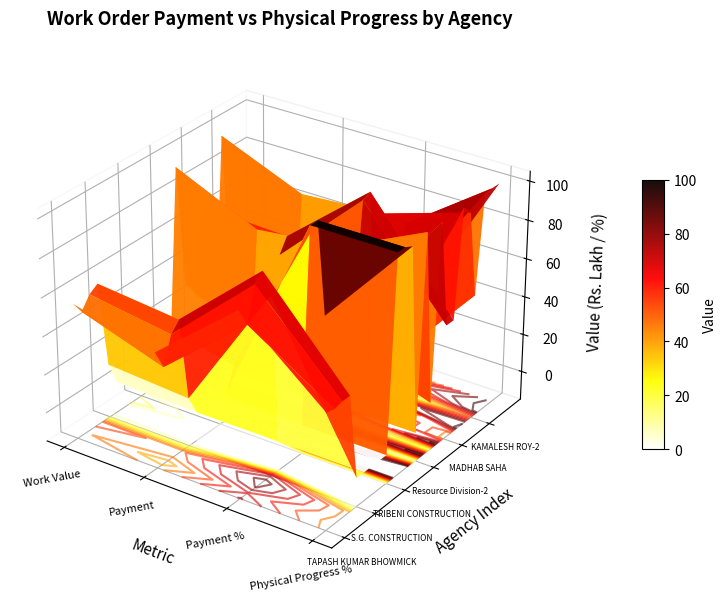

List the labels in order of WBSEDCL-2 value, largest first.

TAPASH KUMAR BHOWMICK, TAPAN CHANDA, BENGAL YOUTH UN EMPLOYED ENGINEERS, DAS CONSTRUCTION